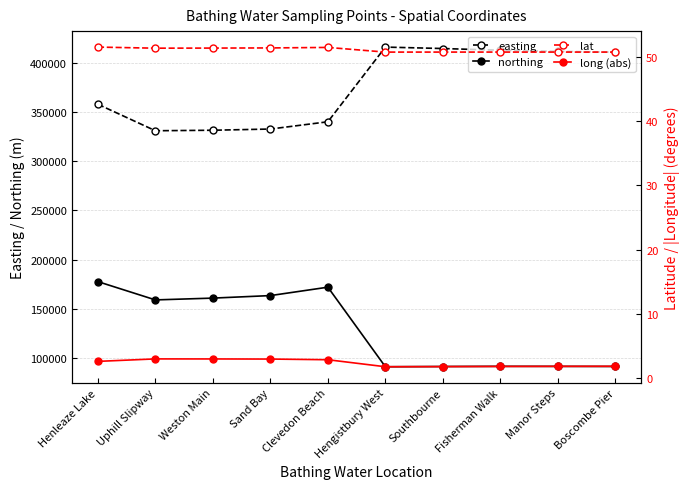

At which label does easting first exceed 411107?

Hengistbury West